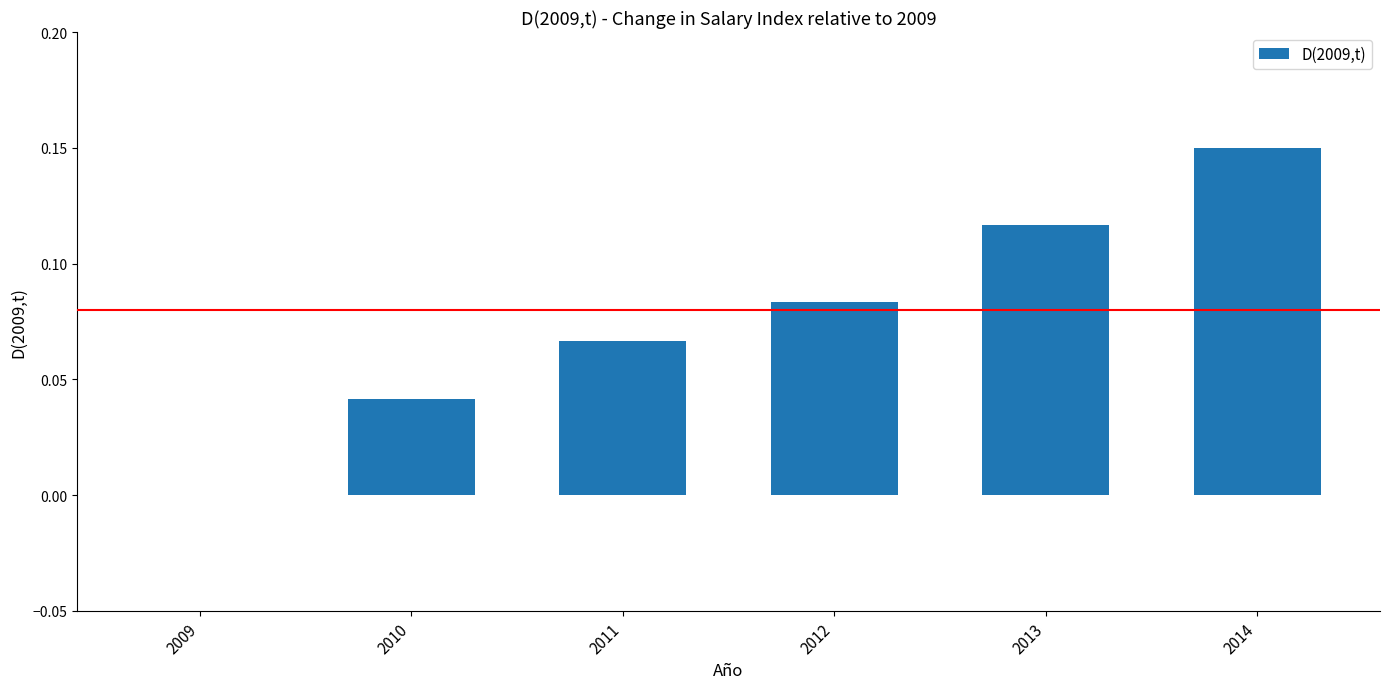

Which label corresponds to the largest value in the chart?

2014